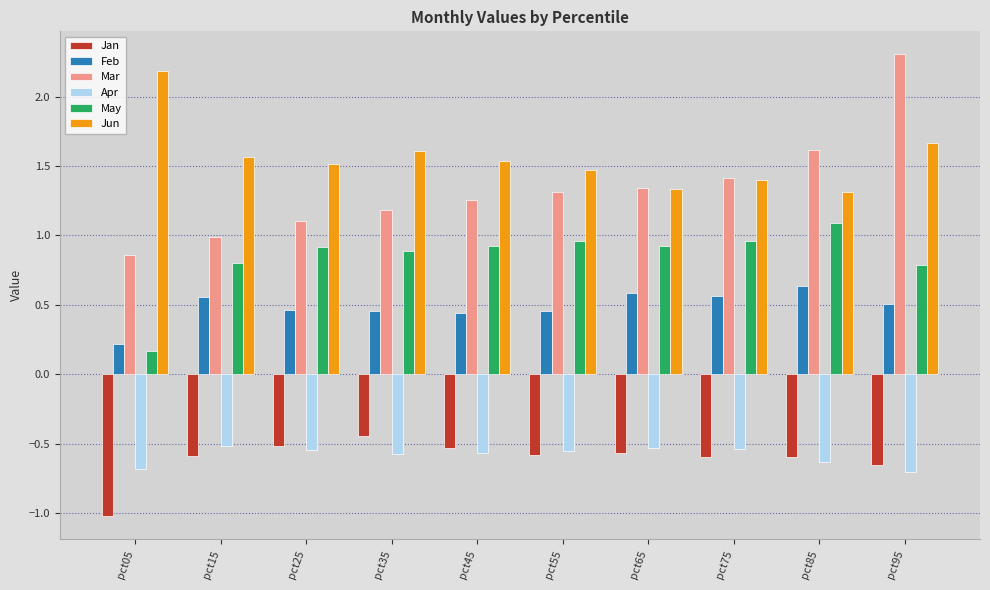

What are all the series names shown in the legend?

Jan, Feb, Mar, Apr, May, Jun